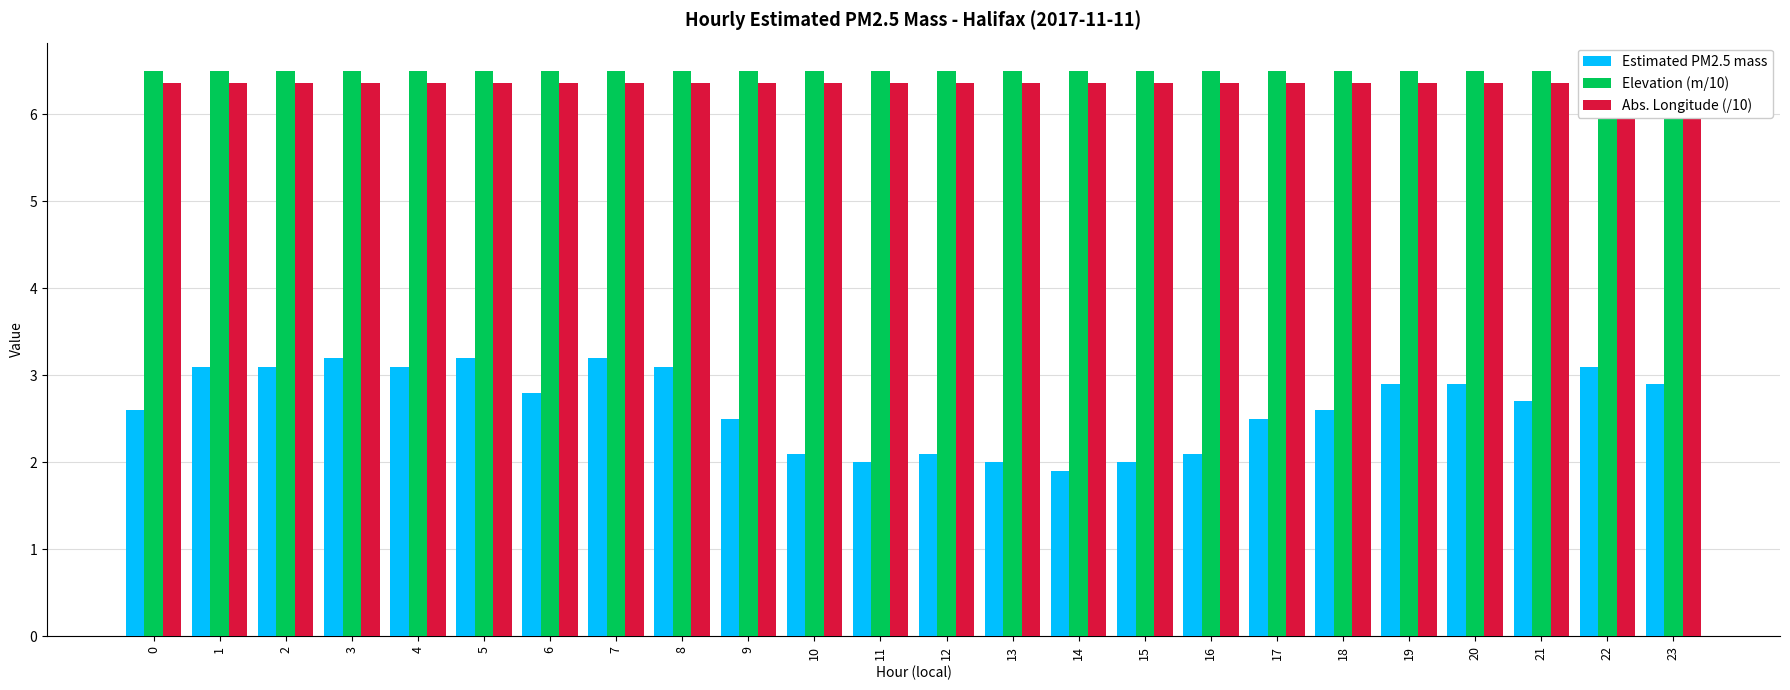

Are the bars horizontal?

No